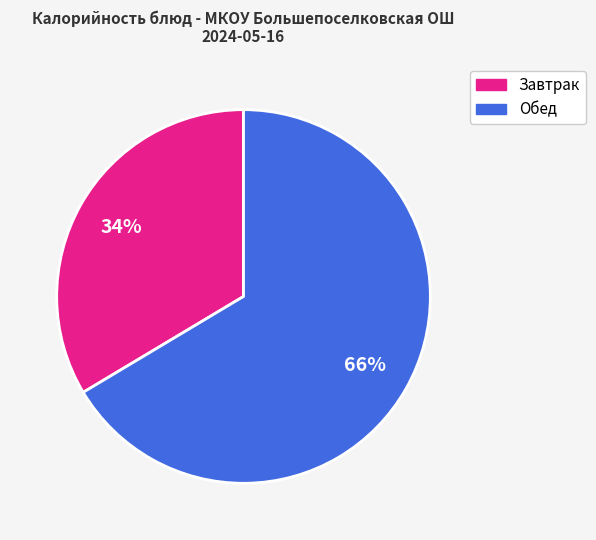

Does any single category account for the majority?

Yes